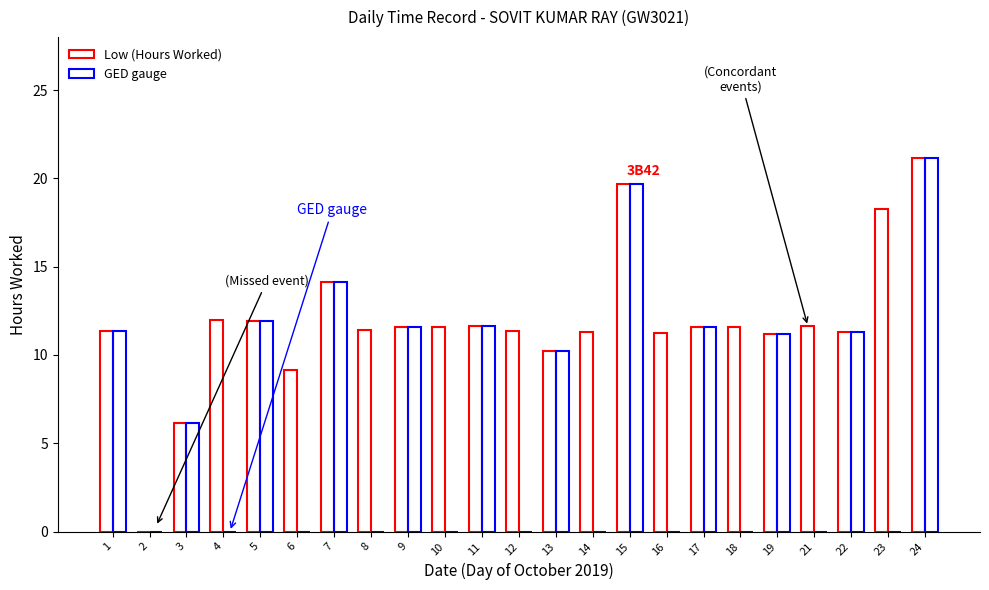

List the labels in order of GED gauge value, largest first.

24, 15, 7, 5, 11, 9, 17, 1, 22, 19, 13, 3, 2, 4, 6, 8, 10, 12, 14, 16, 18, 21, 23